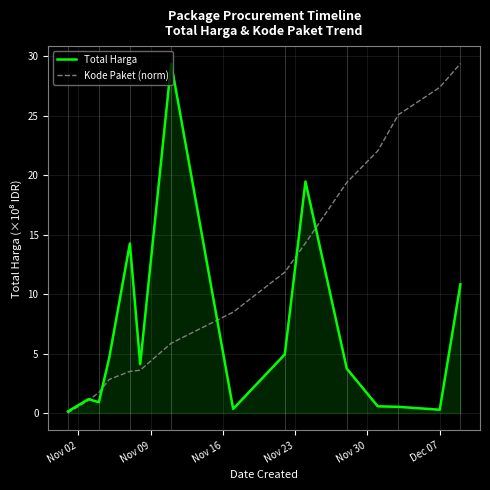

What is the maximum value for Total Harga?

29.4